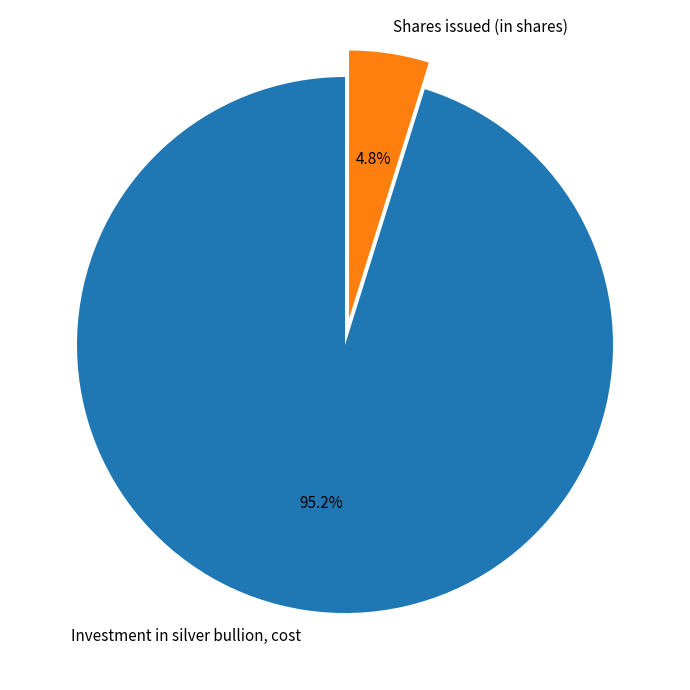

What percentage is the Shares issued (in shares) slice, to the nearest percent?

5%